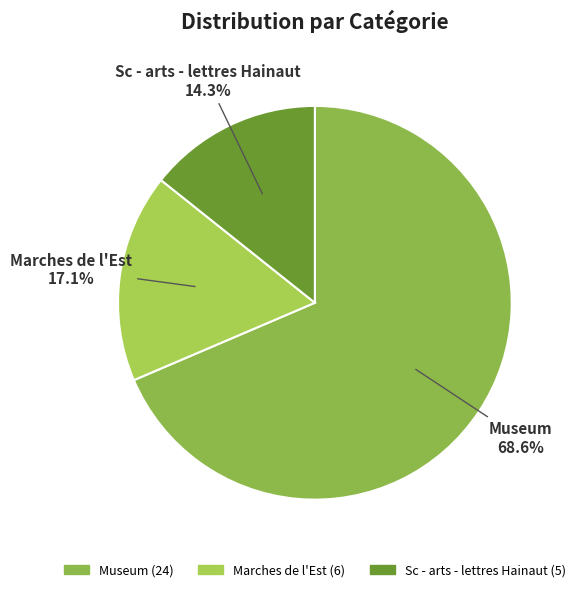

Combined, do Sc - arts - lettres Hainaut and Marches de l'Est account for over 50%?

No